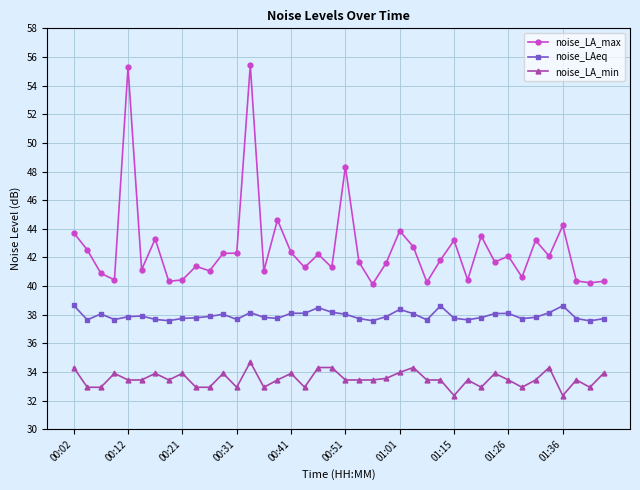

Count the number of categories in the chart.

40